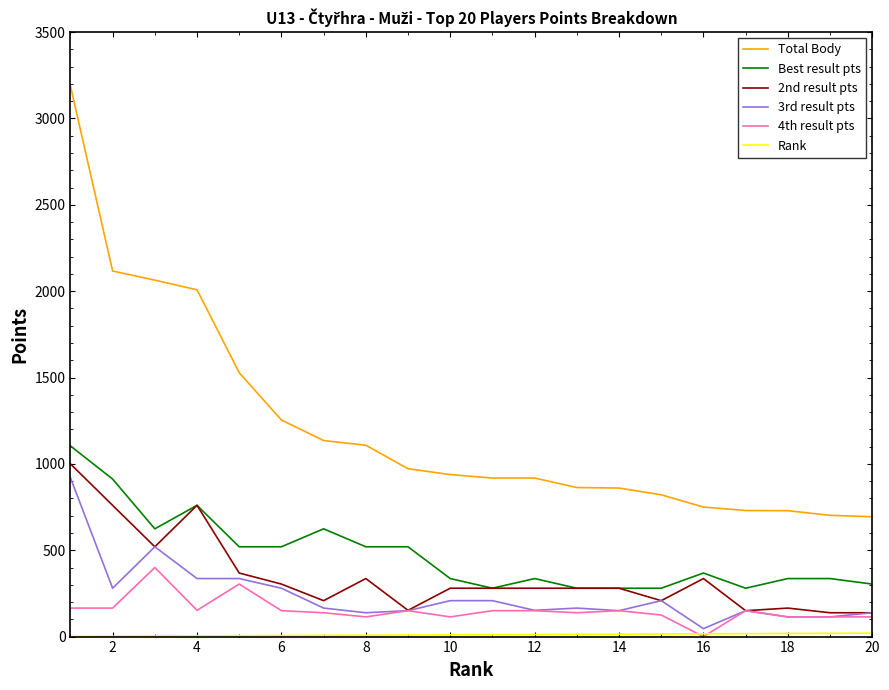

Which series has the largest total across all categories?

Total Body